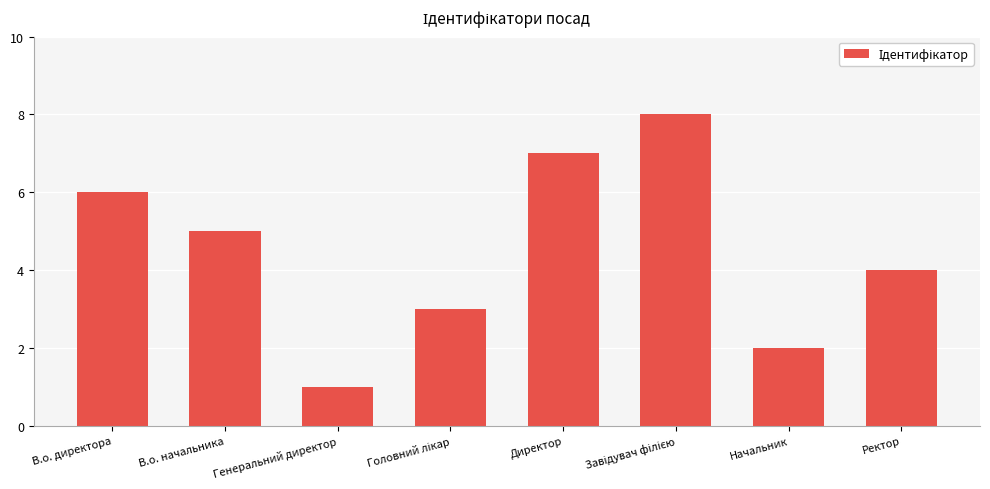

What is the sum of the values at Ректор and Начальник?

6